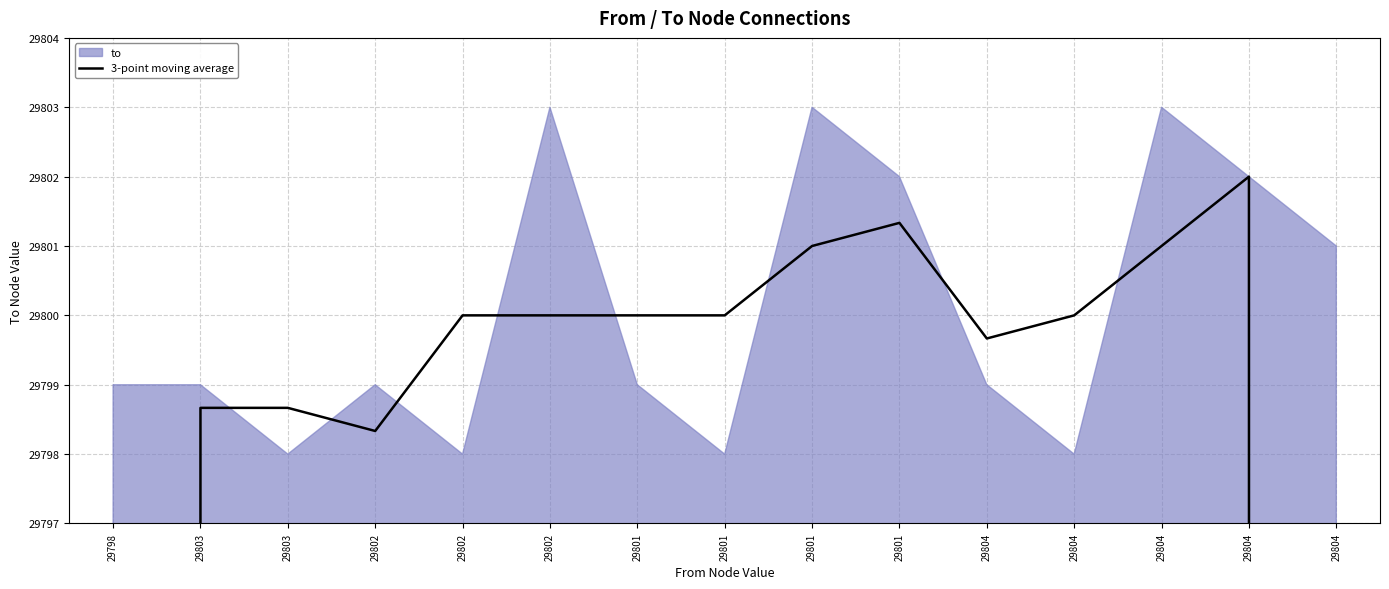

Approximately how many times larger is the value at 29803 compared to 29801?

1.0